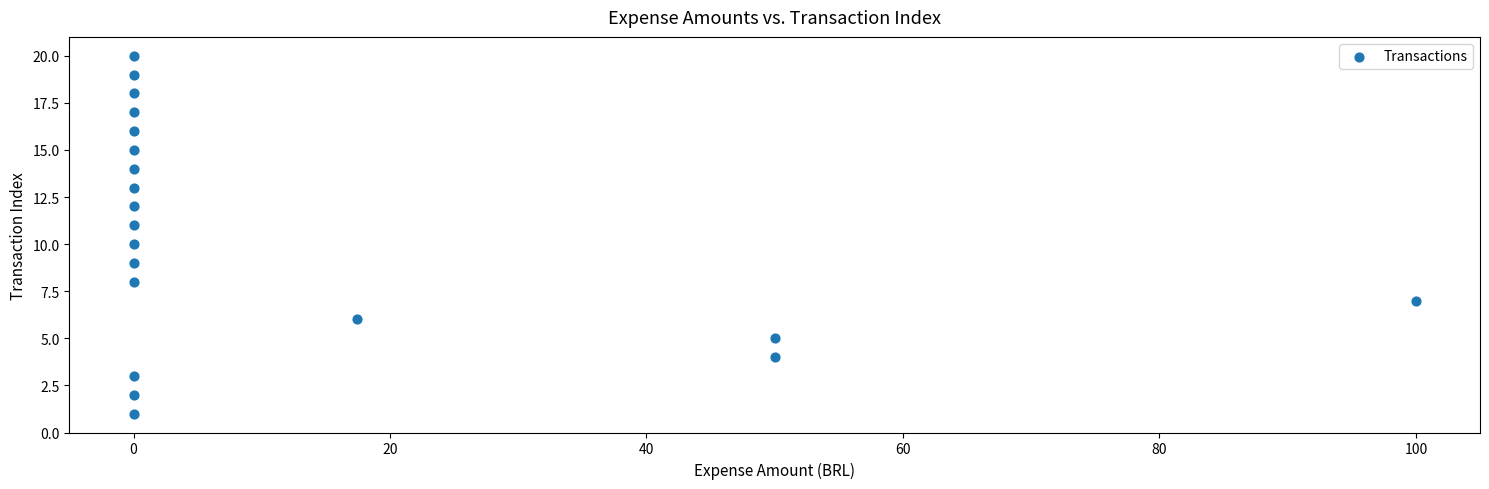

How many data points are displayed?

20